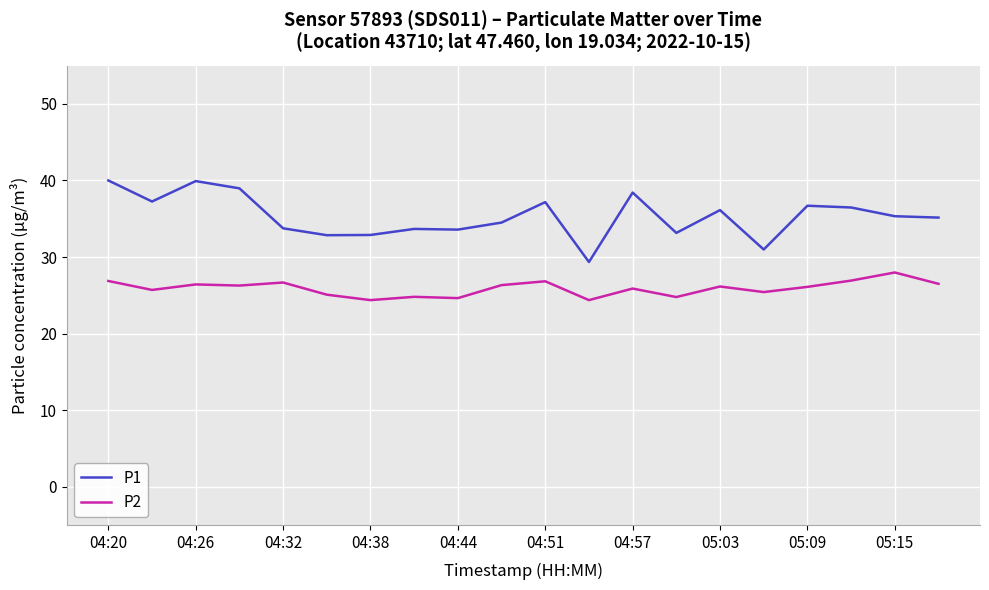

True or false: P1 and P2 cross at least once.

False